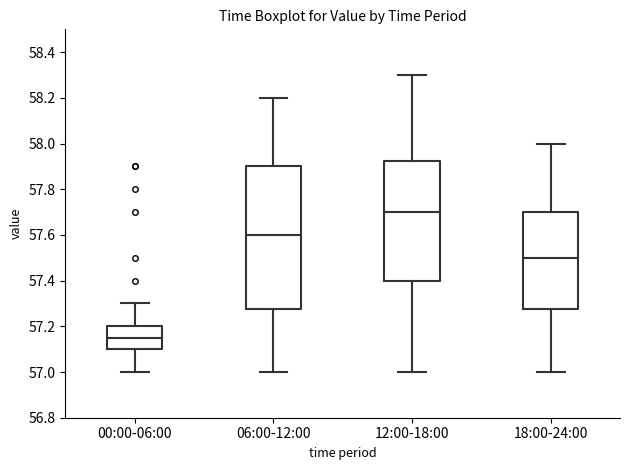

Comparing the boxes themselves (not the whiskers), which one is the tallest?

06:00-12:00